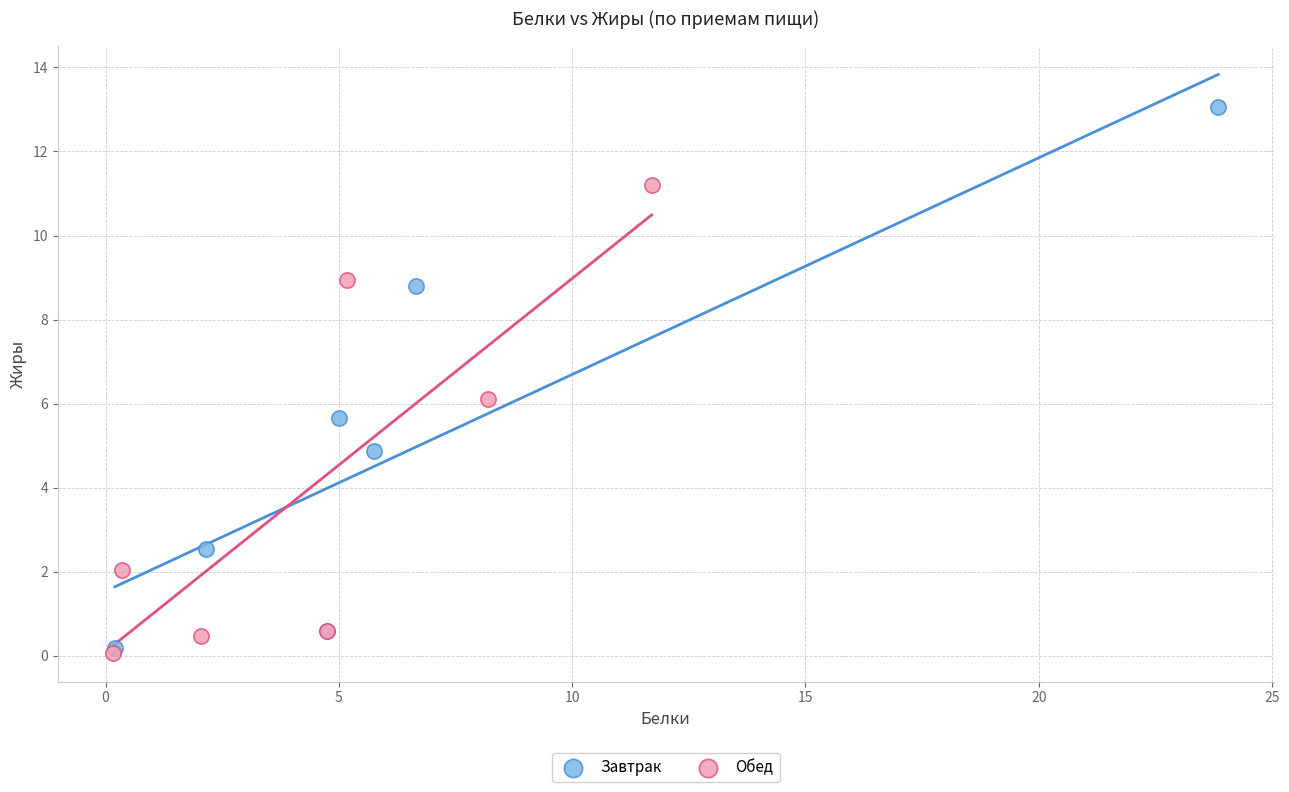

Which series has the largest Y range (max minus min)?

Завтрак